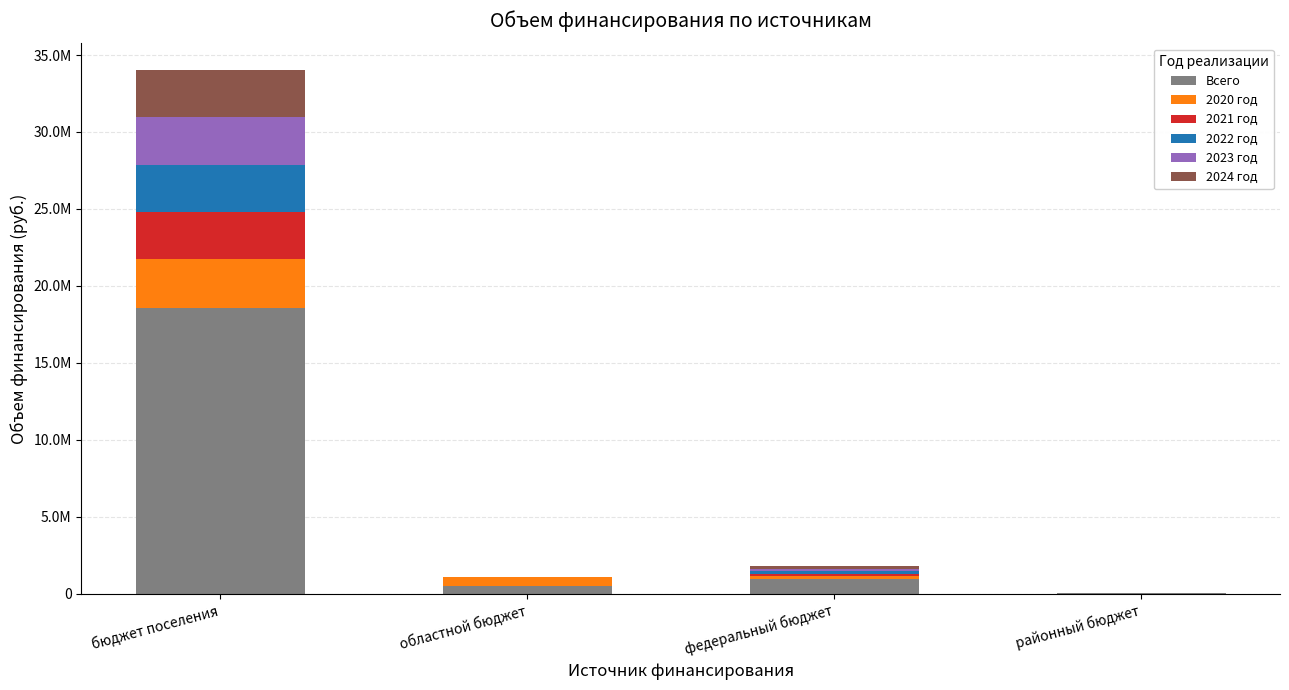

The 2021 год series shows 3075007.0 at бюджет поселения. True or false?

True